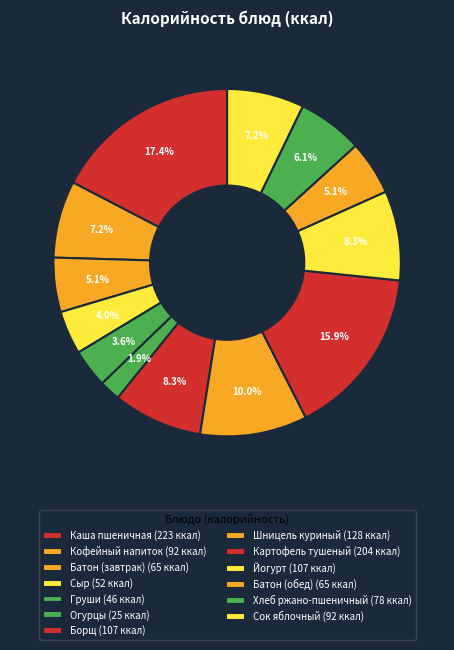

How many slices are in this pie chart?

13